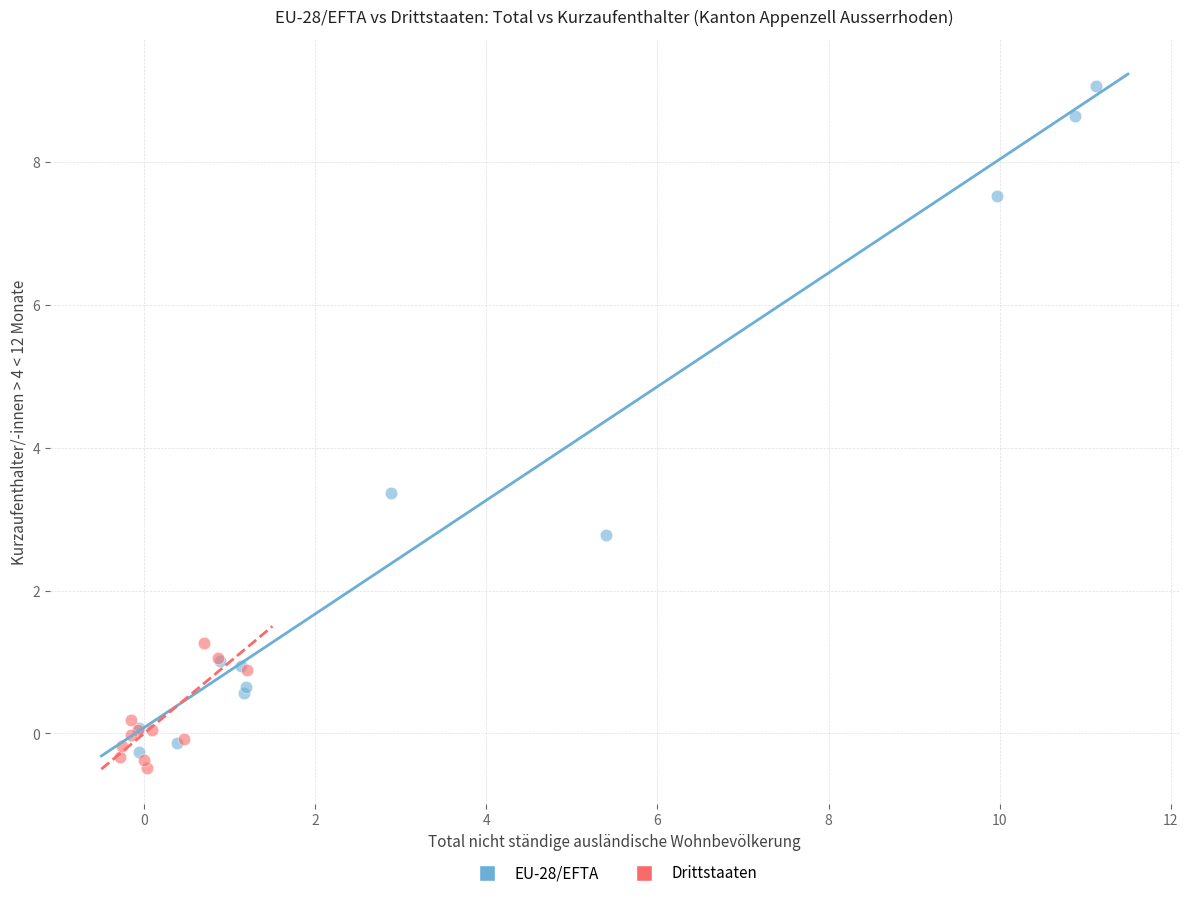

Which series reaches the minimum Y coordinate?

Drittstaaten